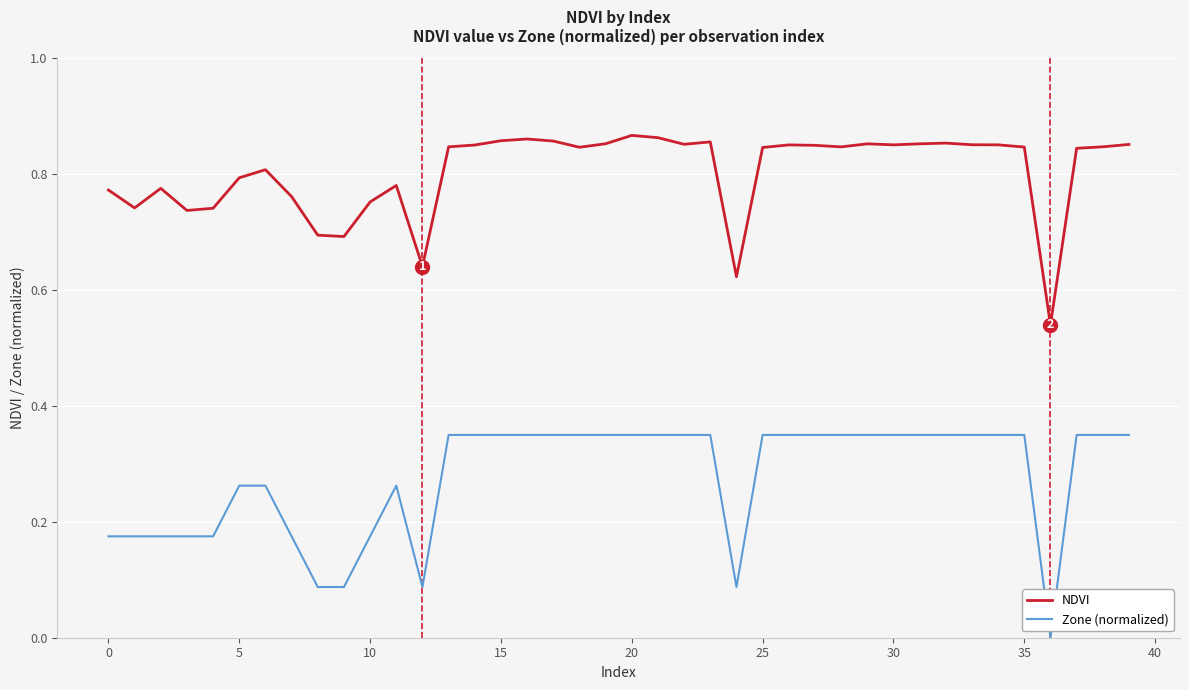

Which series has the largest range (max minus min)?

Zone (normalized)